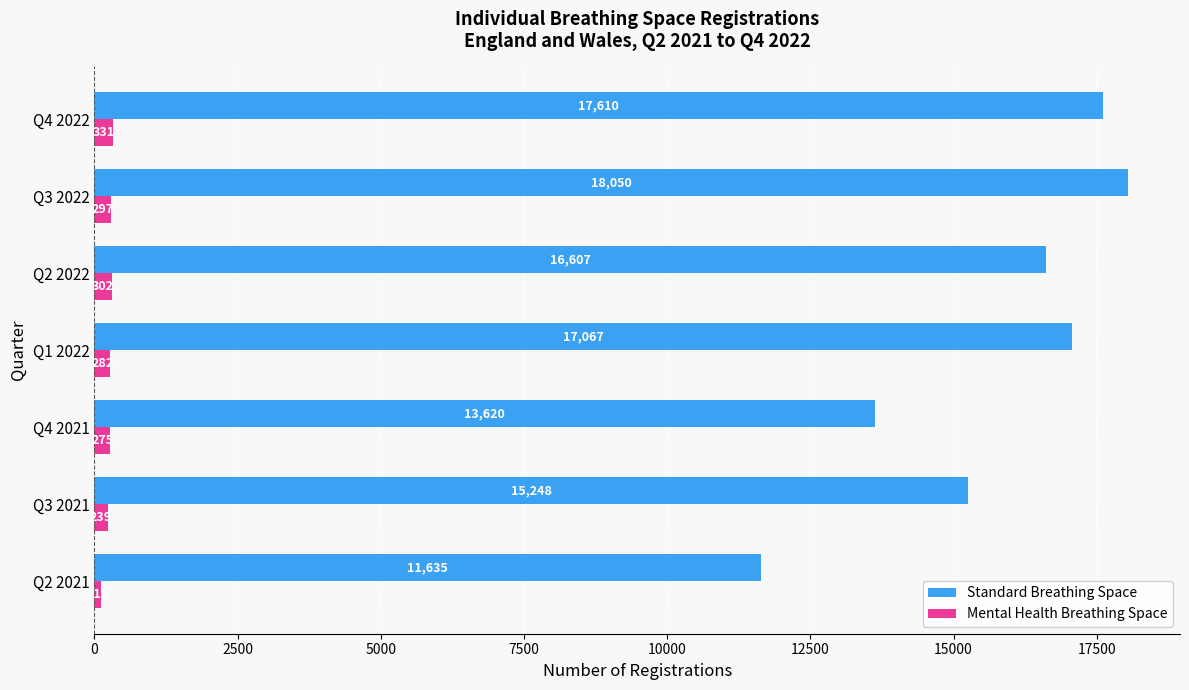

At which label does Mental Health Breathing Space reach its minimum?

Q2 2021